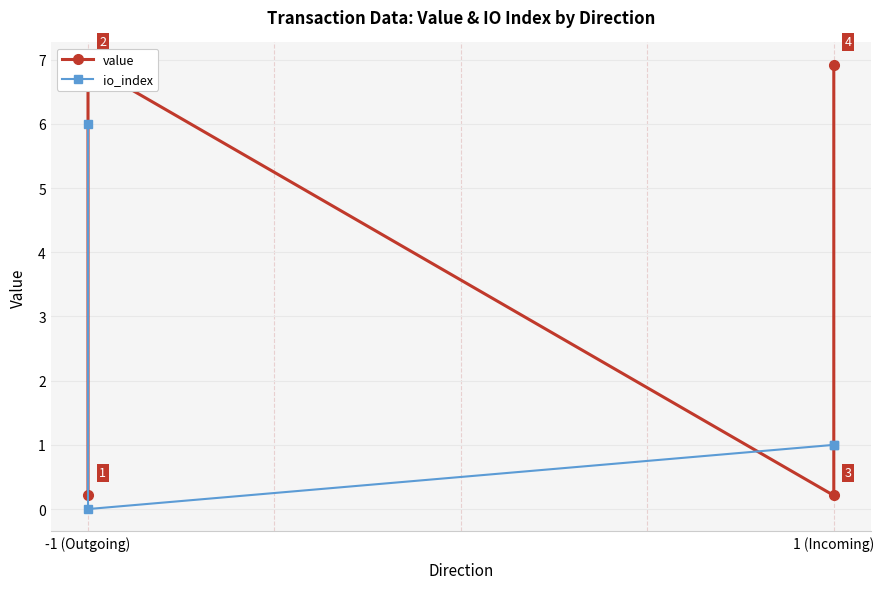

What is the approximate value of io_index at -1 (Outgoing)?

6.0